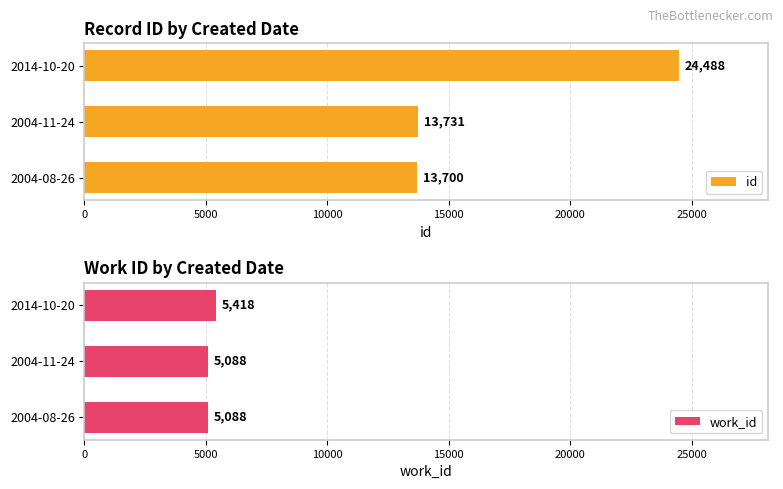

Reading left to right, transcribe all the data shown in this chart.

id: 13700	13731	24488
work_id: 5088	5088	5418